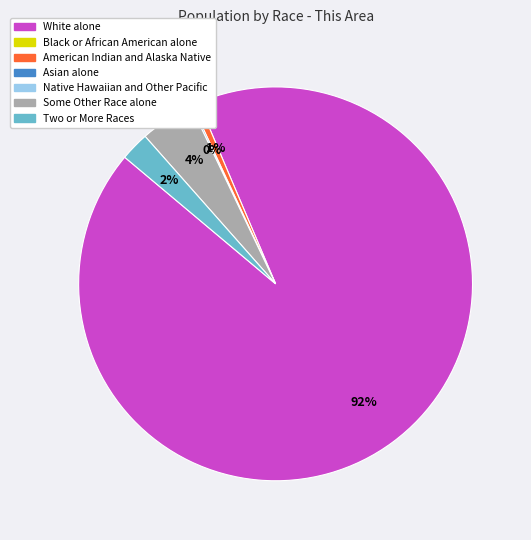

To the nearest percent, what is the average slice percentage?

20%